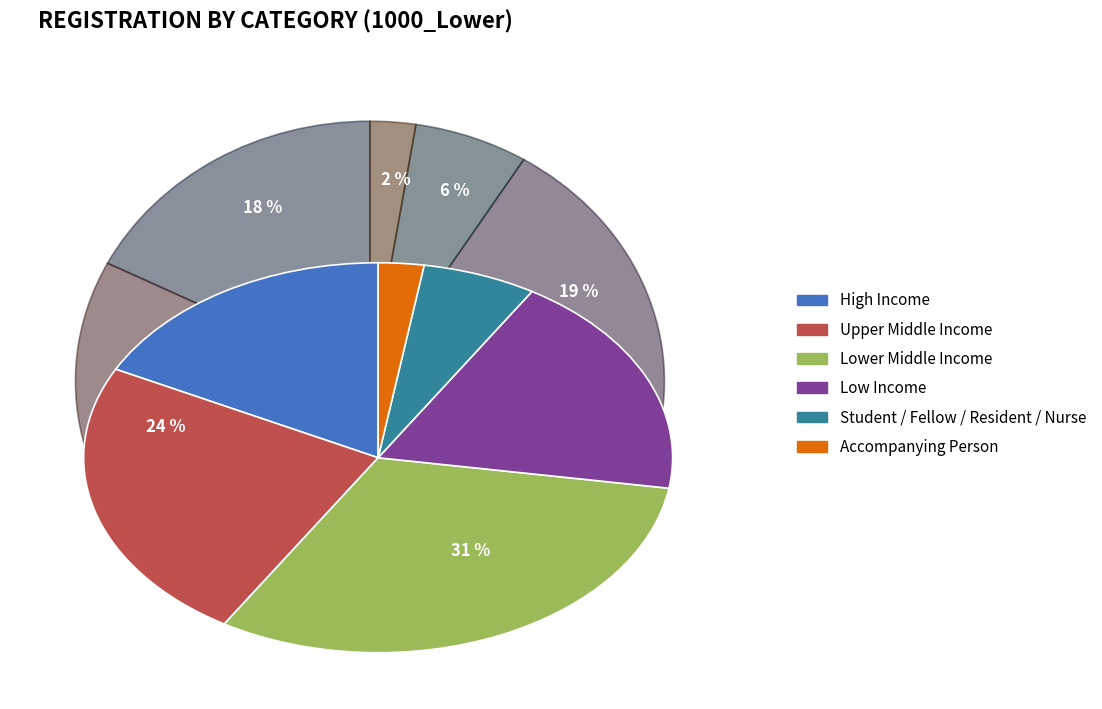

Which slice is the largest?

Lower Middle Income